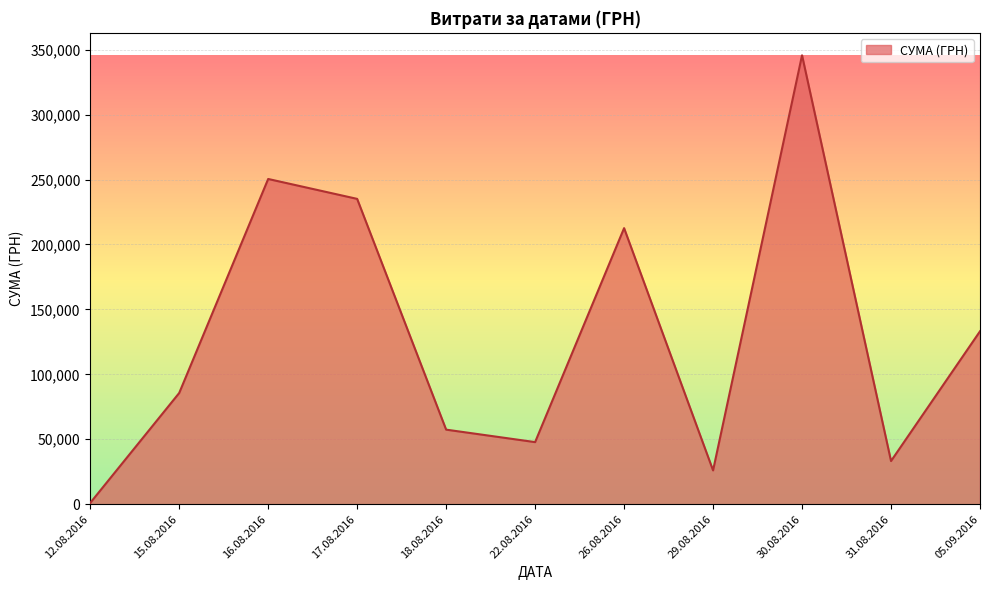

Does the chart have visible grid lines?

Yes